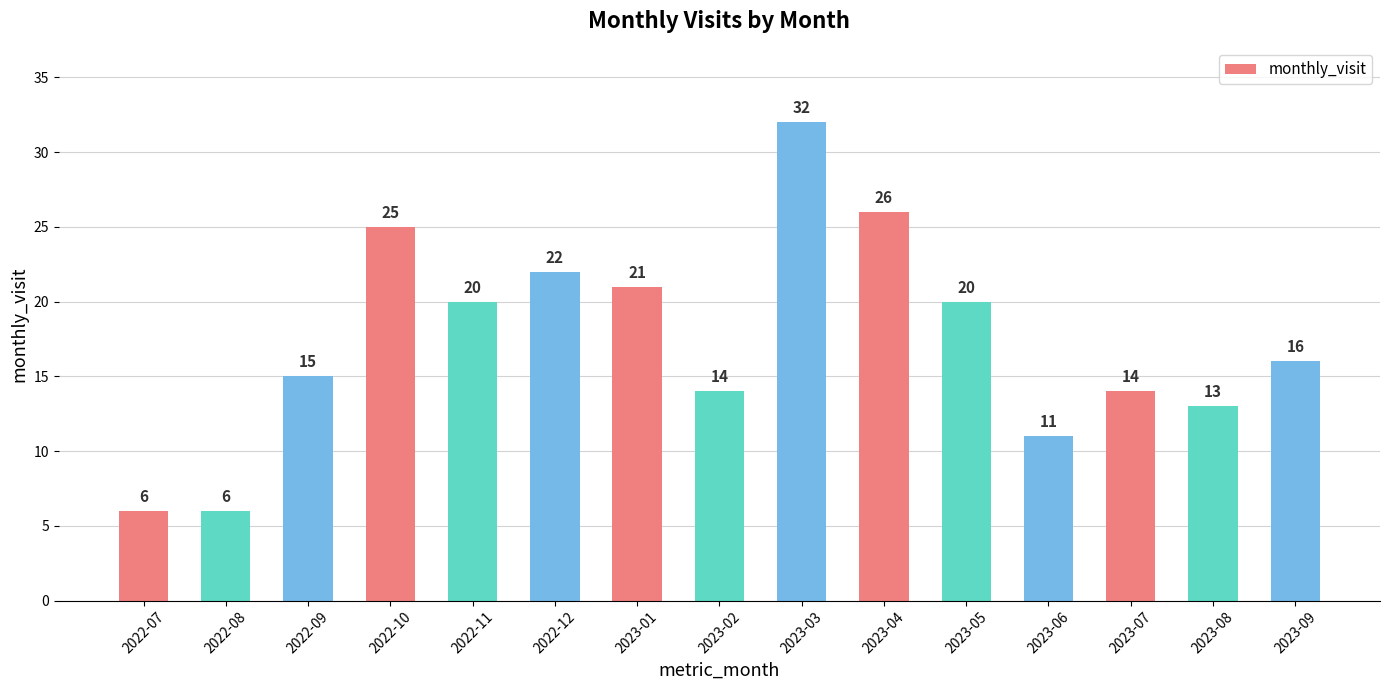

How many values are below 16?

7